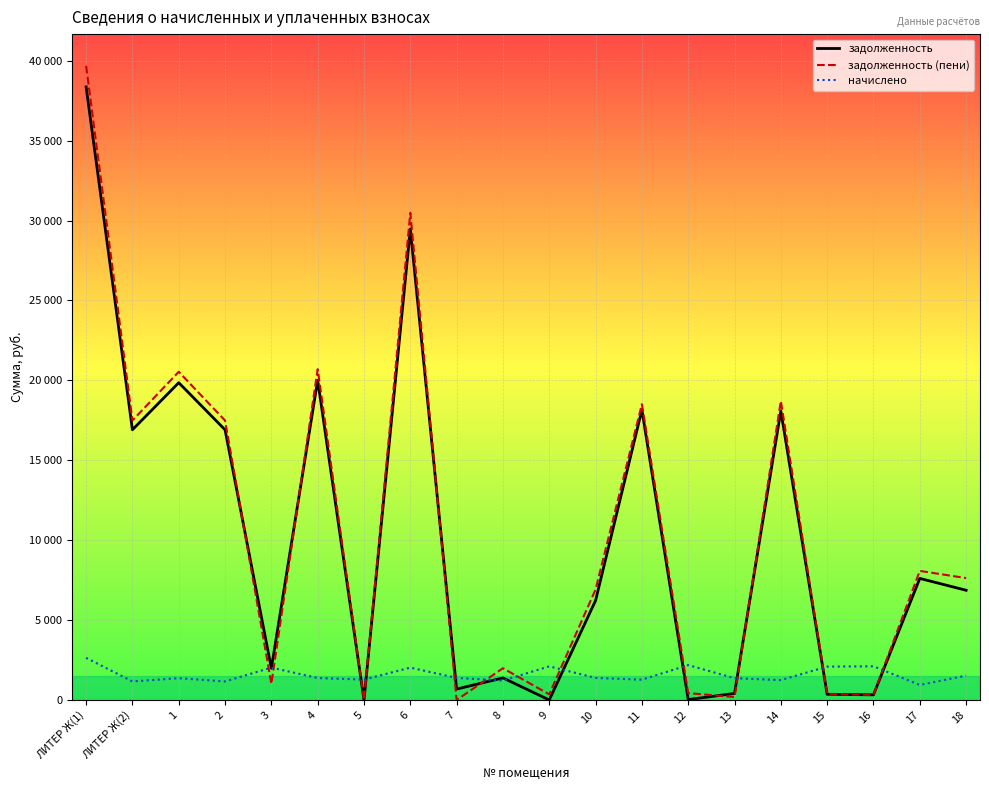

At which label does задолженность first exceed 6865?

ЛИТЕР Ж(1)